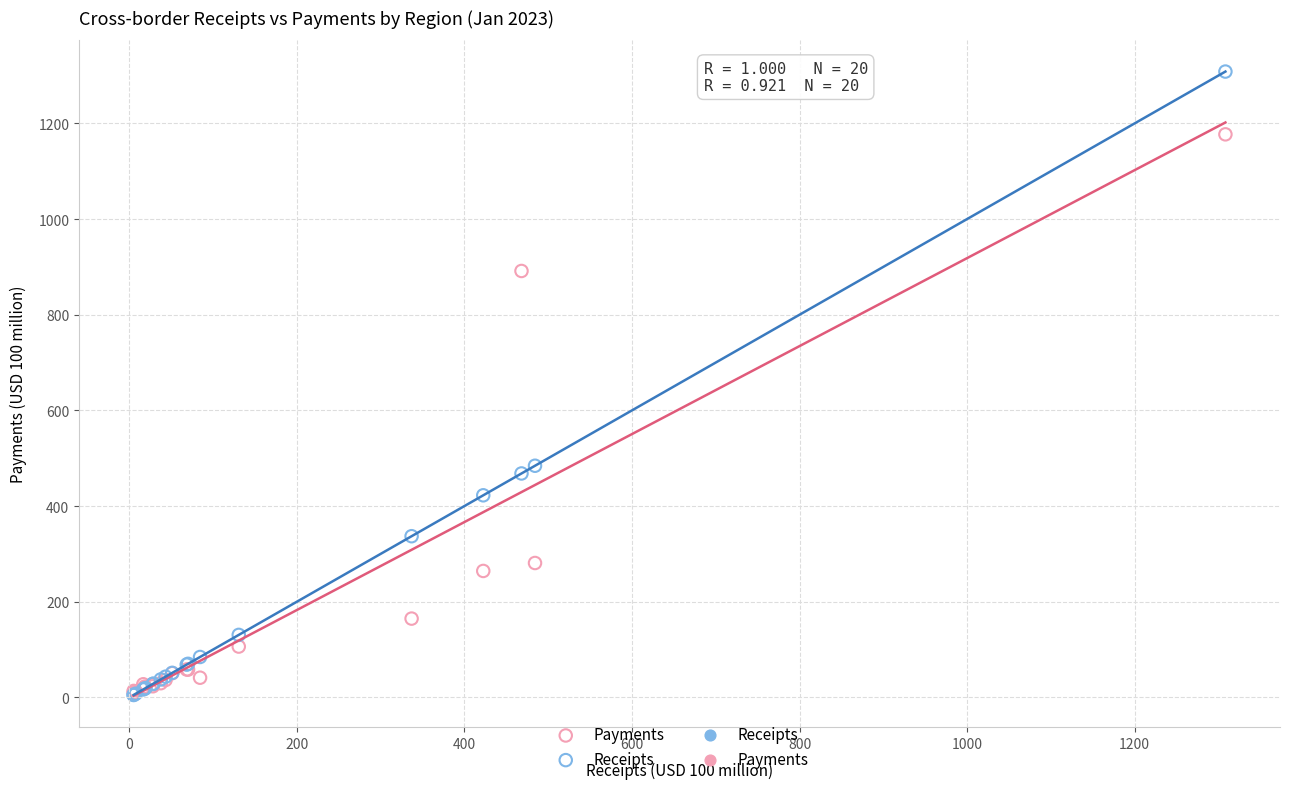

Which series has the largest Y range (max minus min)?

Receipts